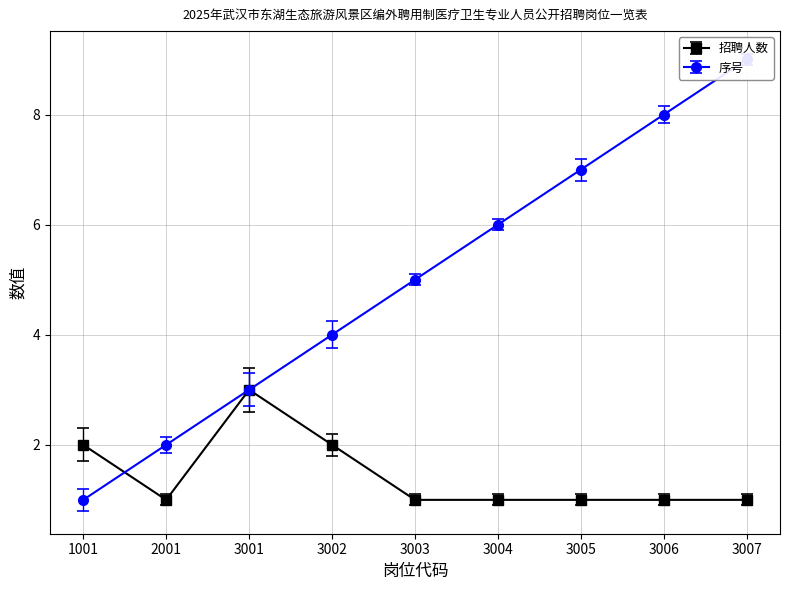

At which label is 序号 closest to 5?

3003